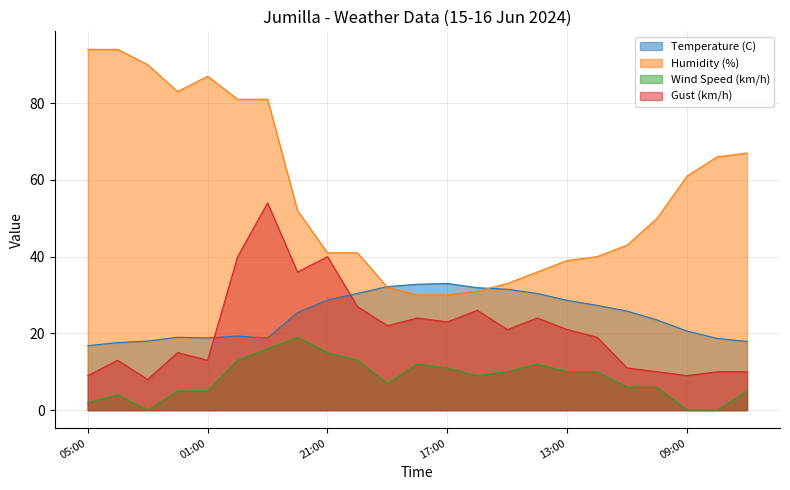

How many data points in Humidity (%) are above 50?

11